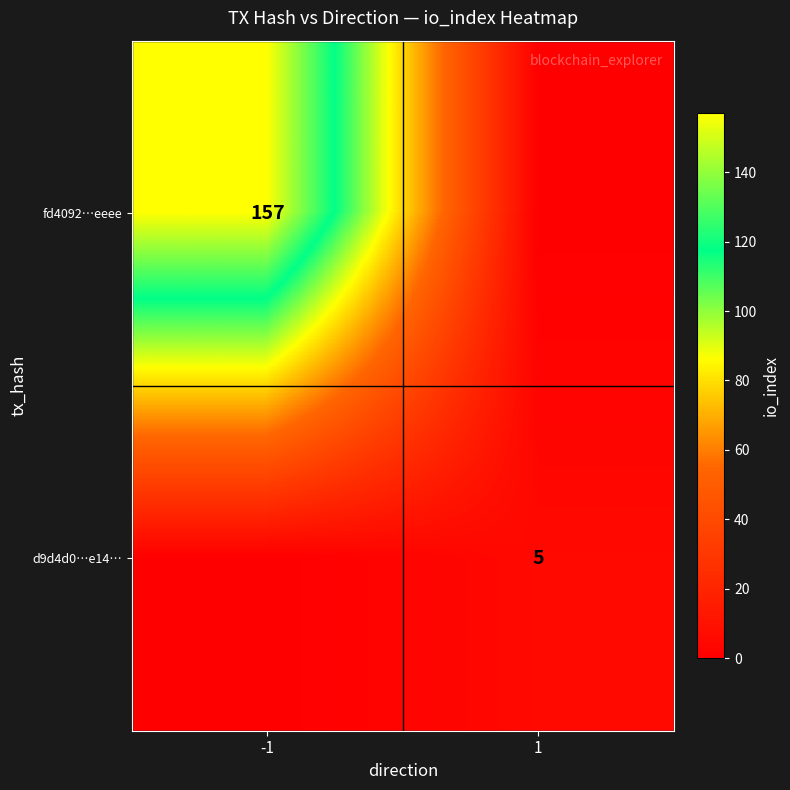

Is it true that d9d4d0…e14… equals 3 at 1?

False